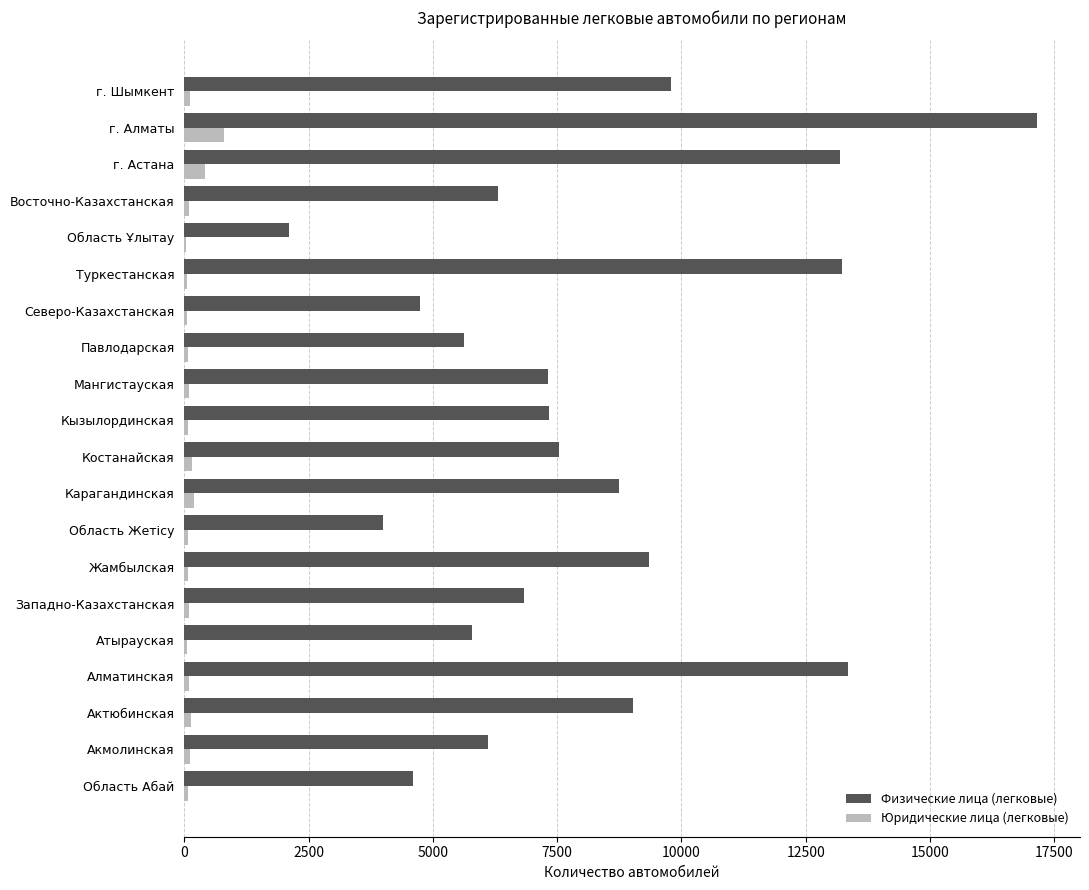

What is the sum of all Физические лица (легковые) values?

162161